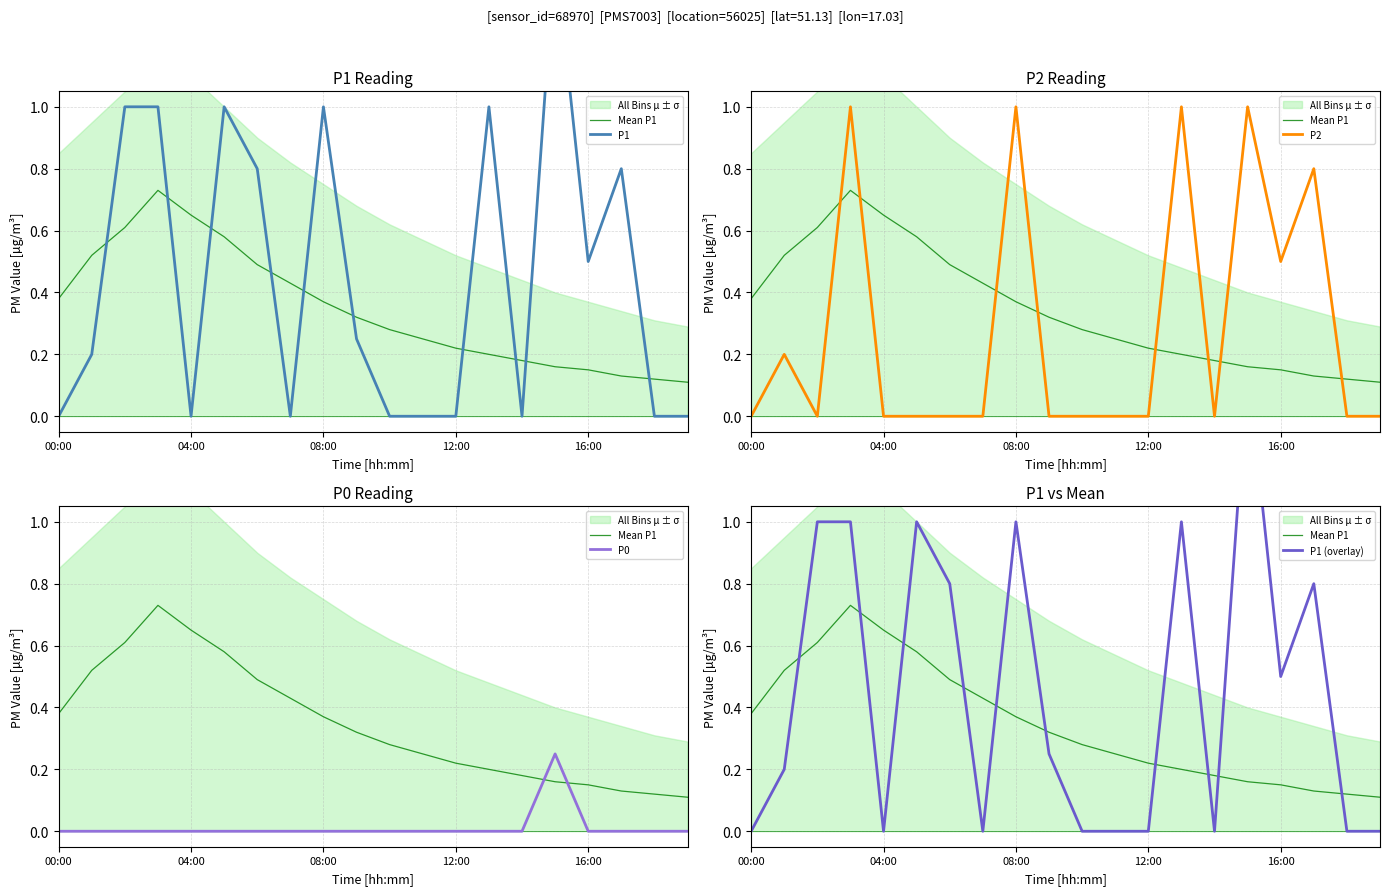

Between 14 and 11, which is larger?

11